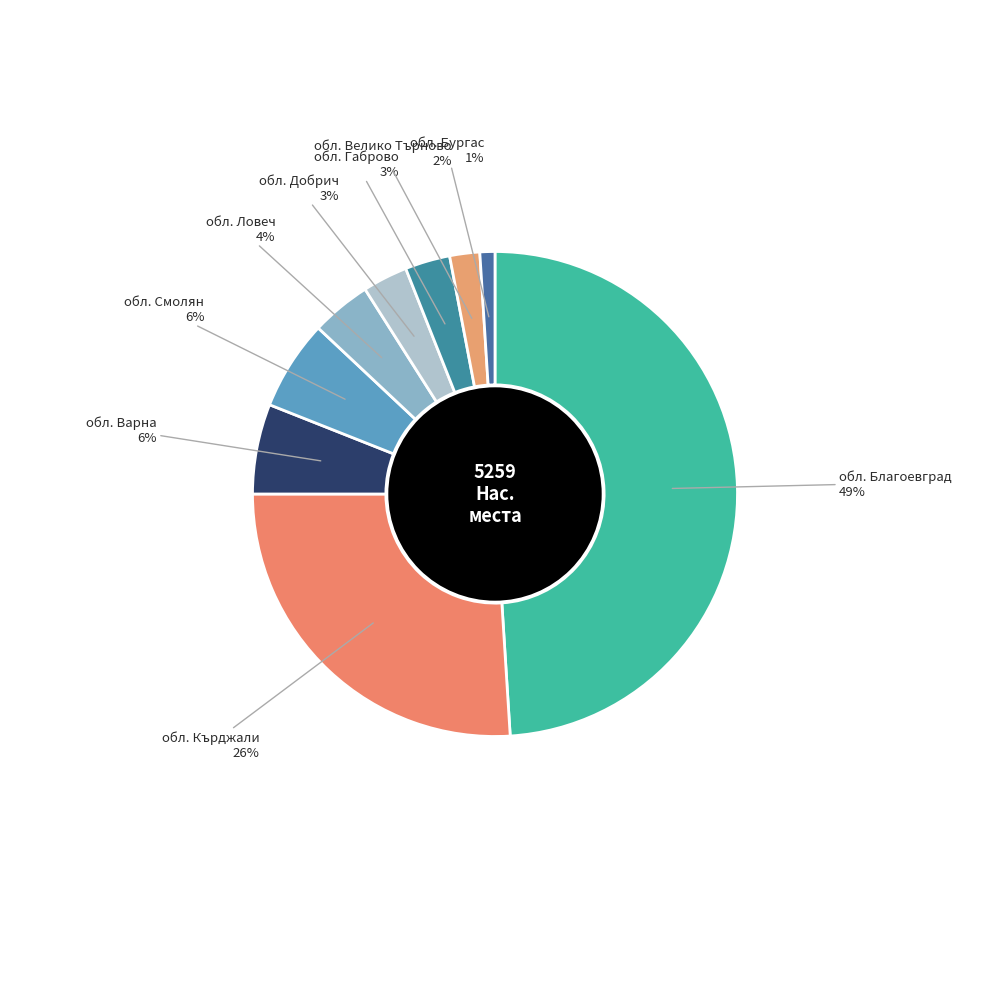

How many slices are in this pie chart?

9